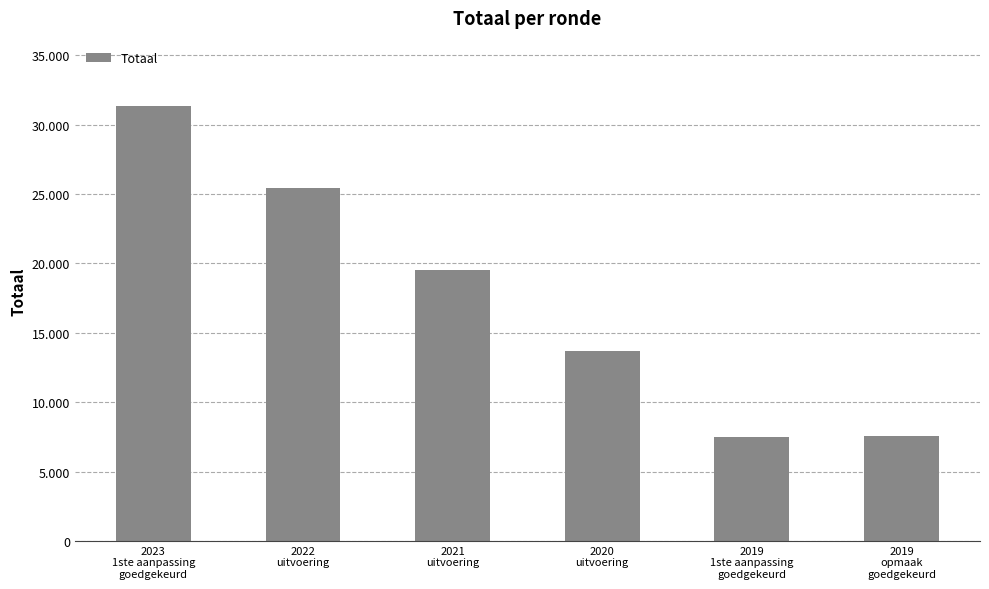

Between 2020
uitvoering and 2023
1ste aanpassing
goedgekeurd, which is larger?

2023
1ste aanpassing
goedgekeurd